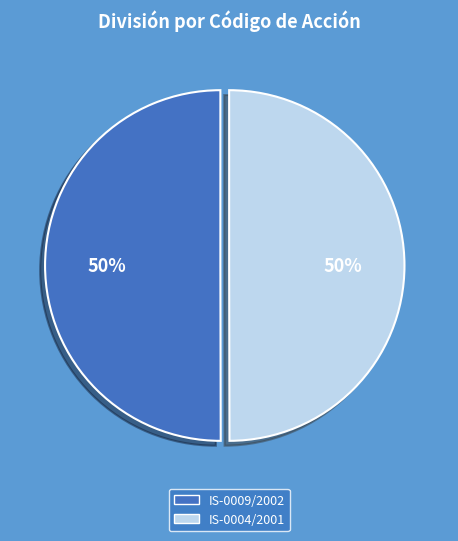

Is it true that IS-0009/2002 is 50% of the pie?

True